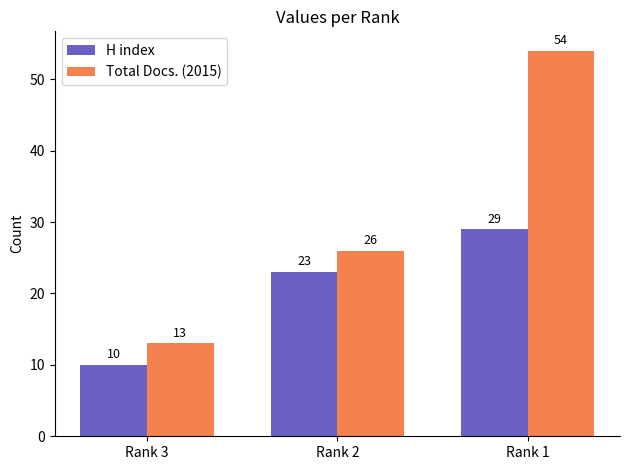

The value of H index at Rank 2 is 23. True or false?

True